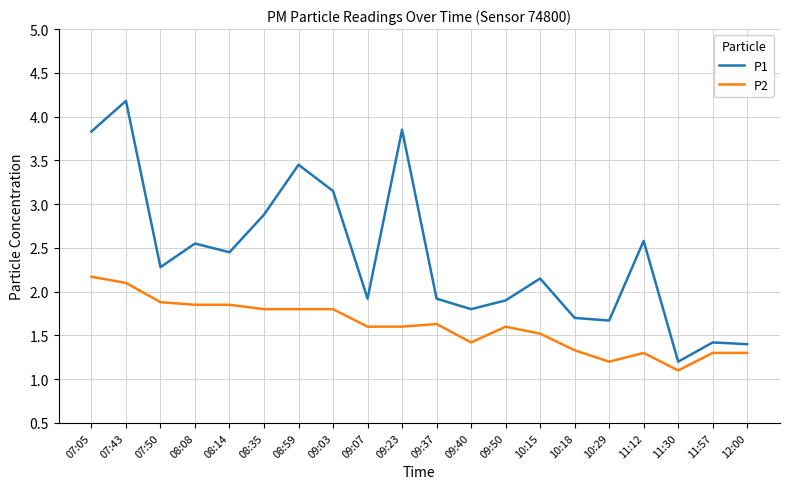

What is the difference between the maximum and second lowest values in the P2 series?

1.0